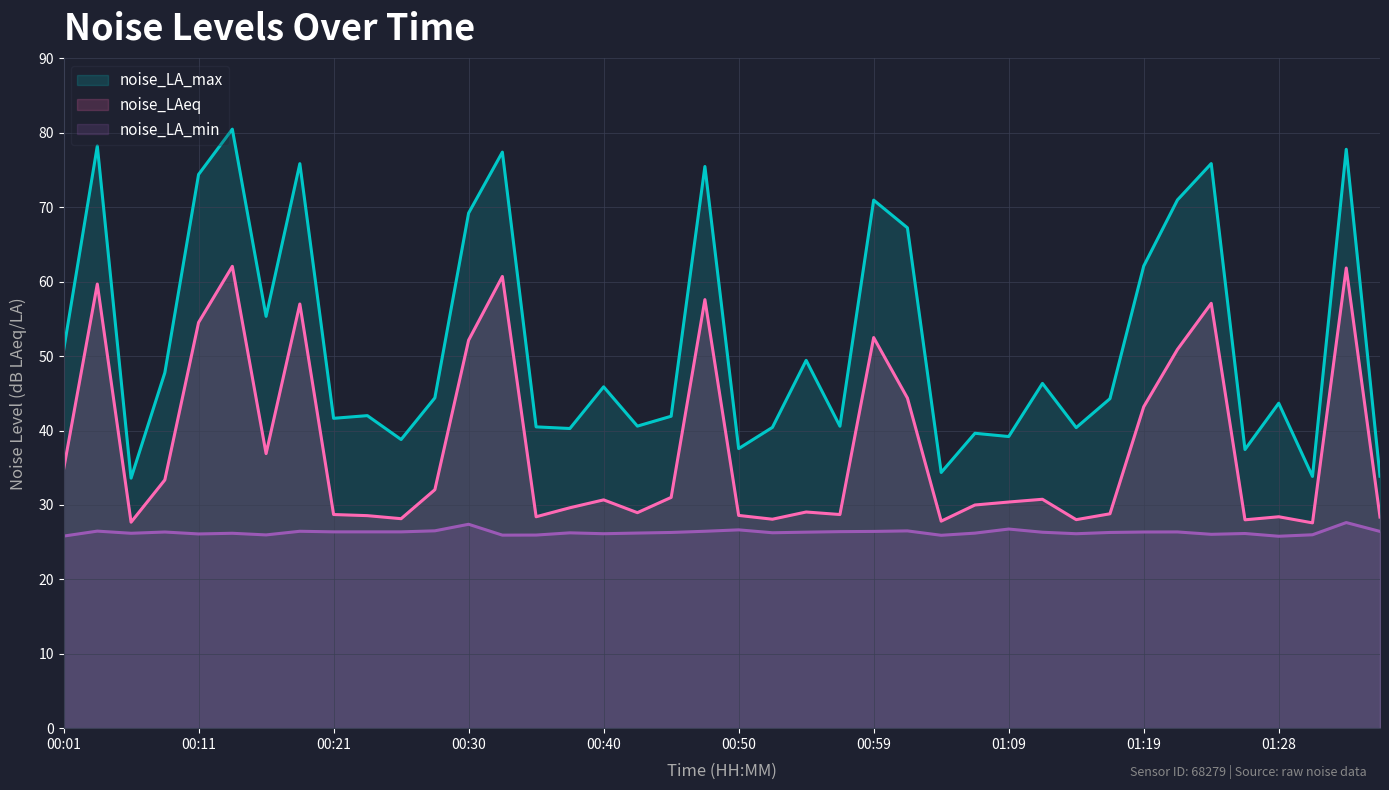

Which series has the widest spread of values?

noise_LA_max